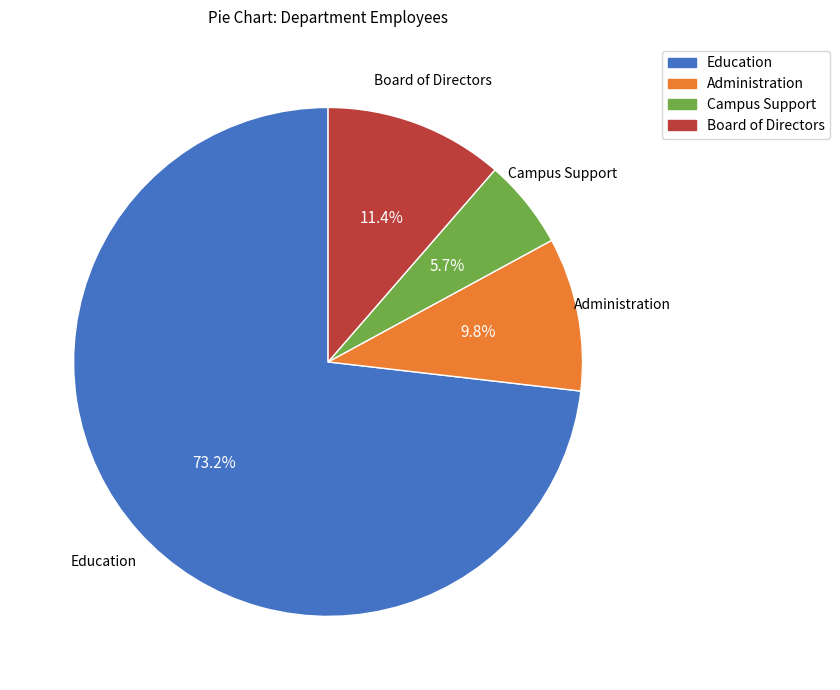

What is the largest slice in the pie chart?

Education